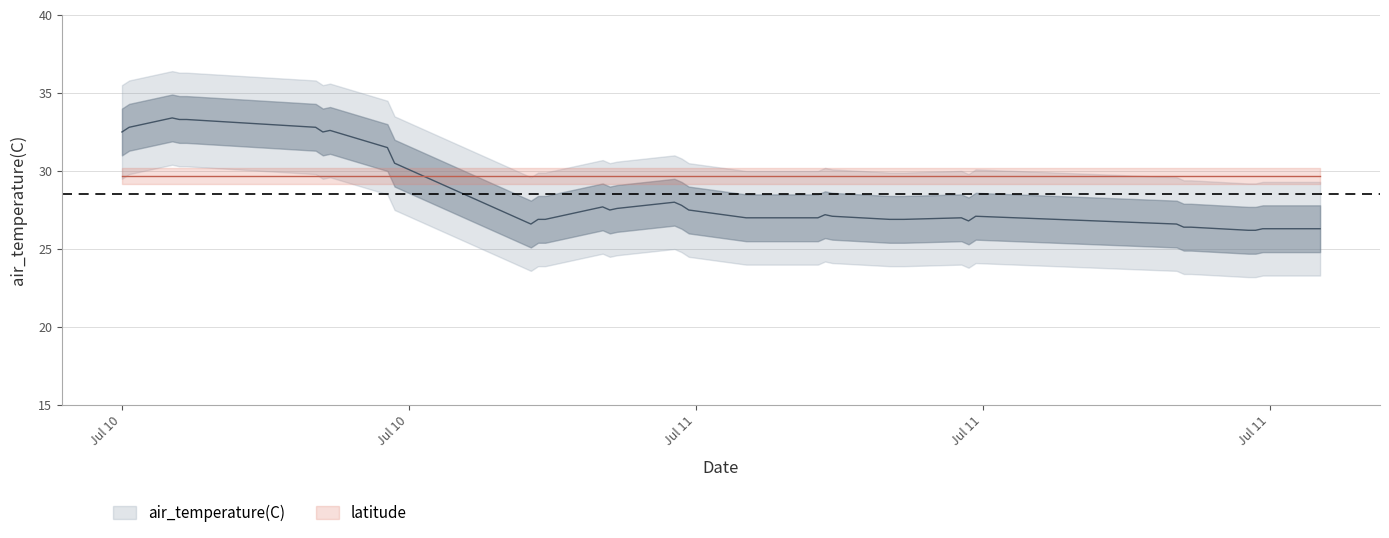

Does the chart display data point markers on the line(s)?

No